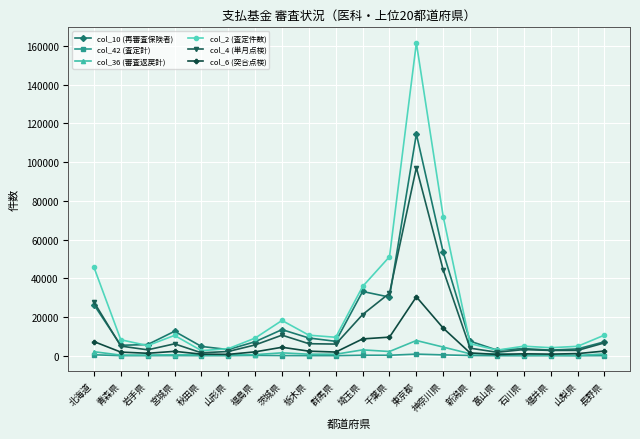

At which category is the sum across all series the highest?

東京都